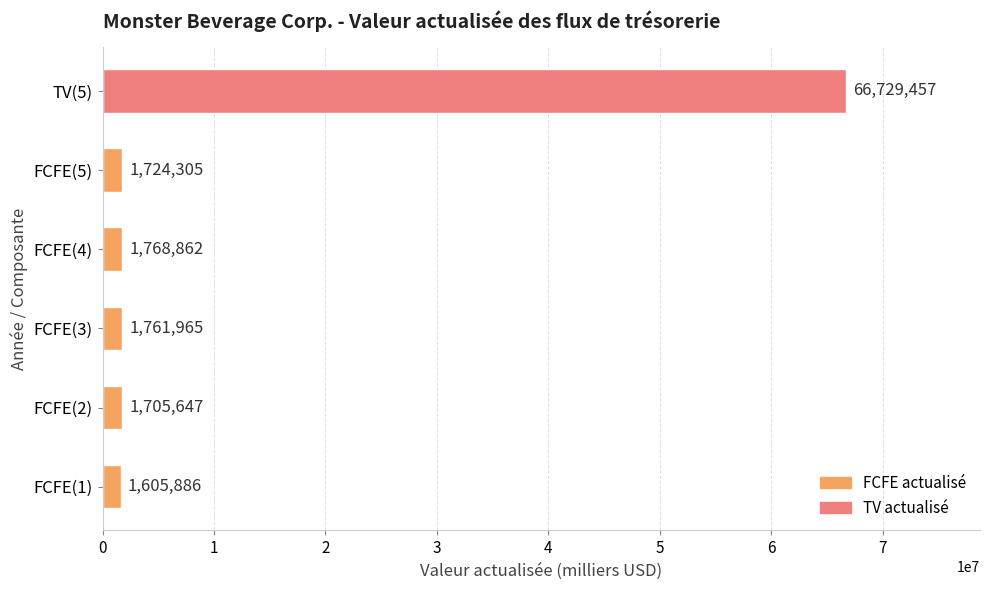

The chart shows a value of 1605886 at FCFE(1). True or false?

True